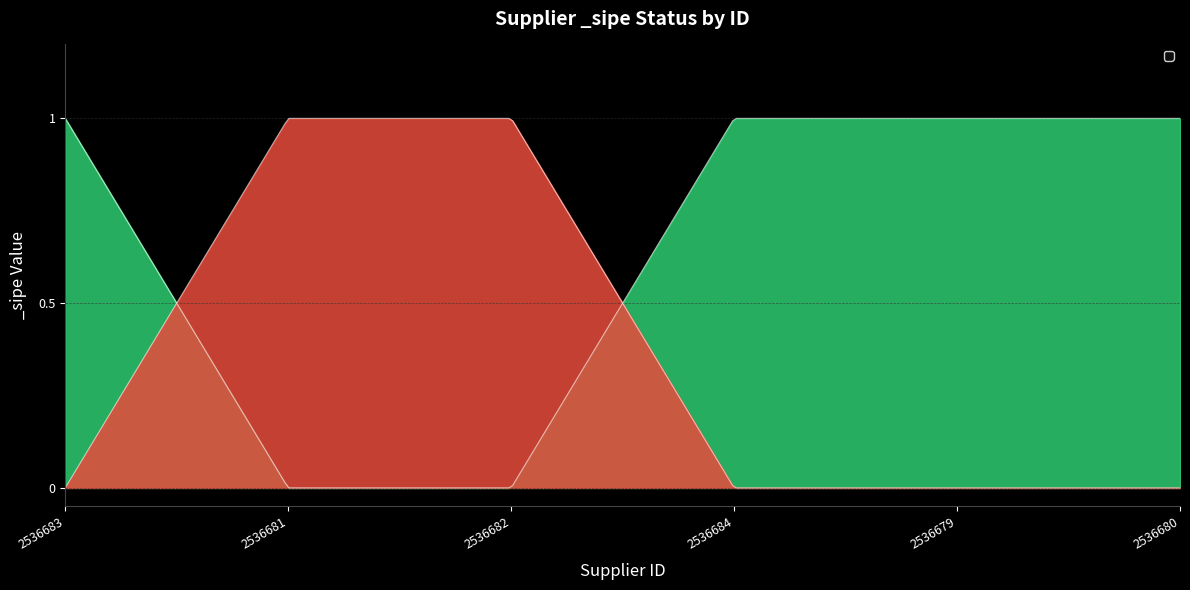

Which has a higher value, 2536681 or 2536684?

2536684